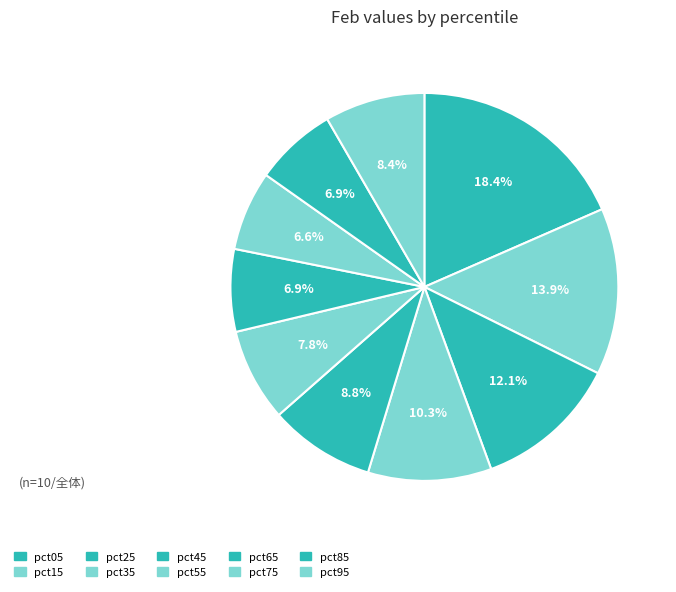

How many slices are in this pie chart?

10